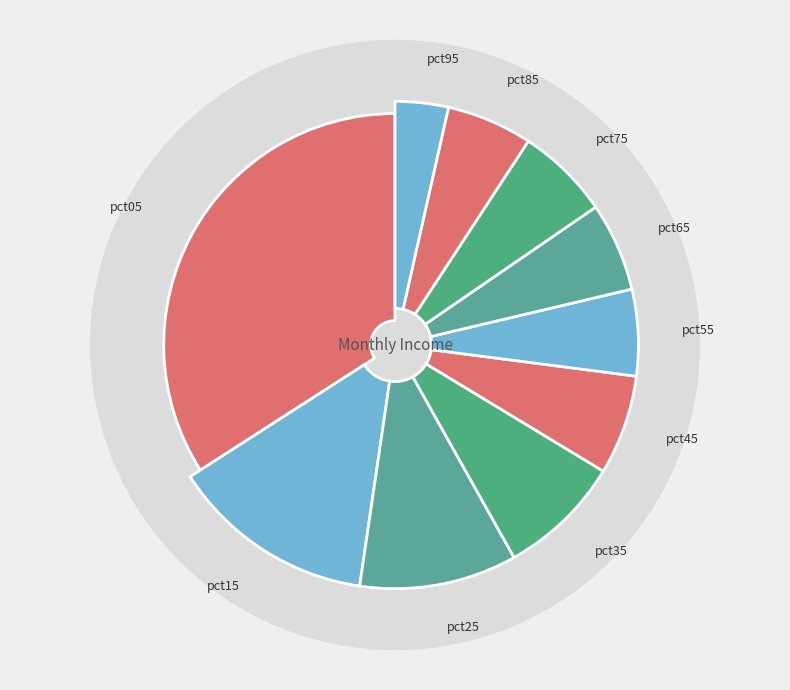

Which category has the smallest portion of the pie?

pct95